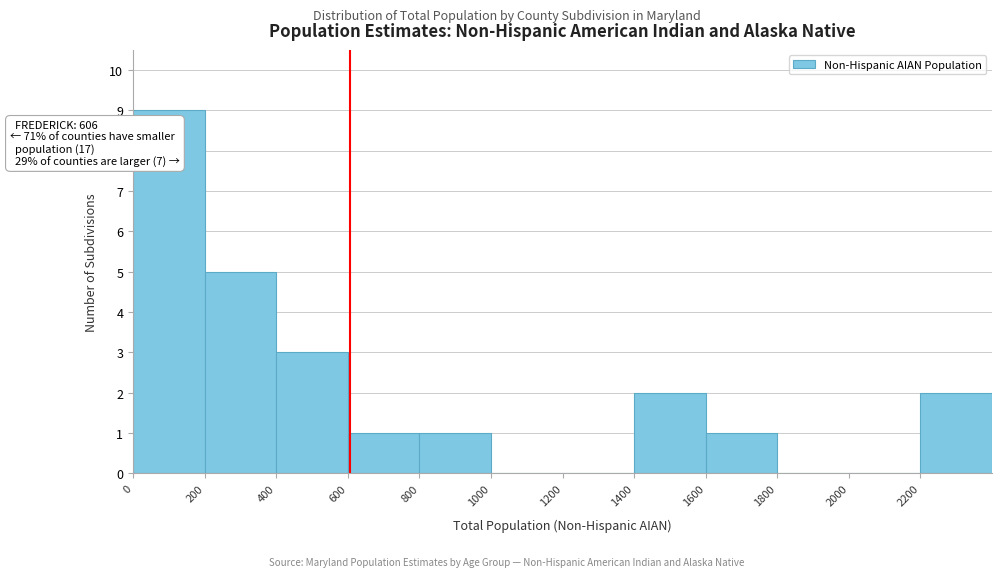

Which range on the x-axis has the tallest bar?

0 to 200